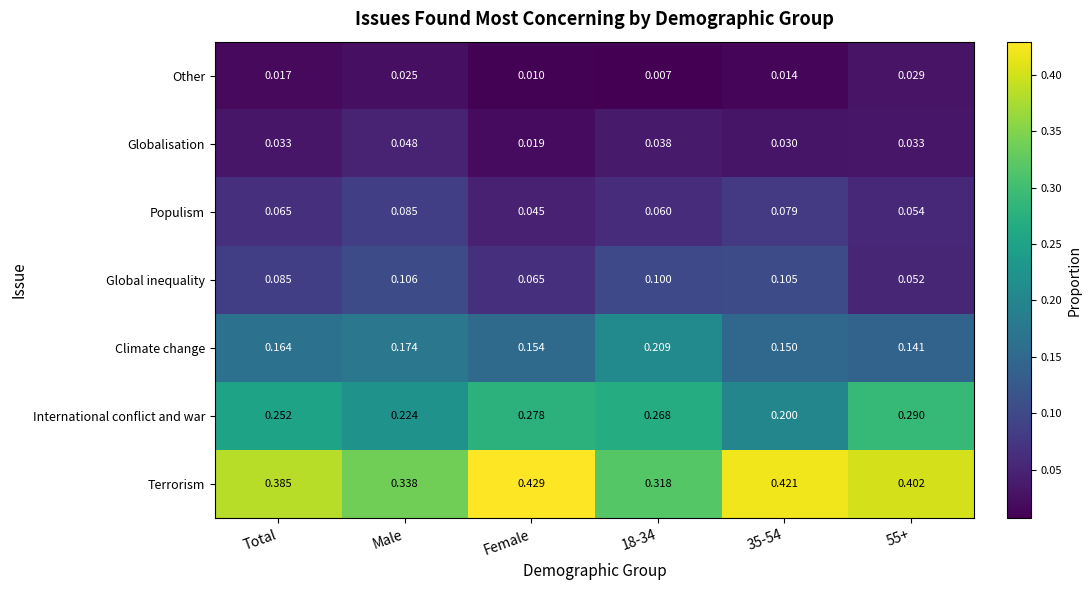

At which label does Global inequality reach its peak?

Male